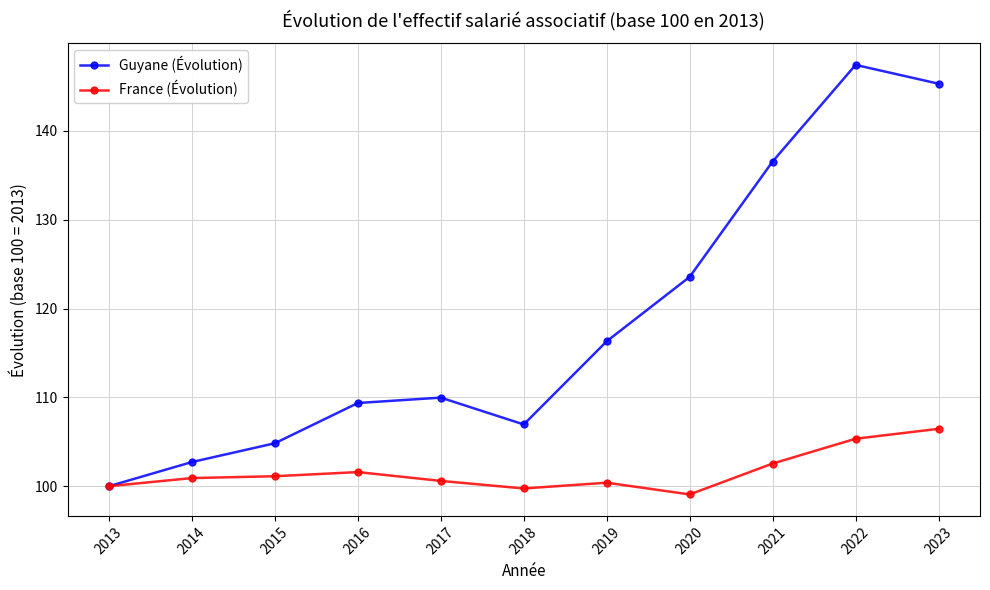

What is the difference between the maximum and minimum values in the Guyane (Évolution) series?

47.4